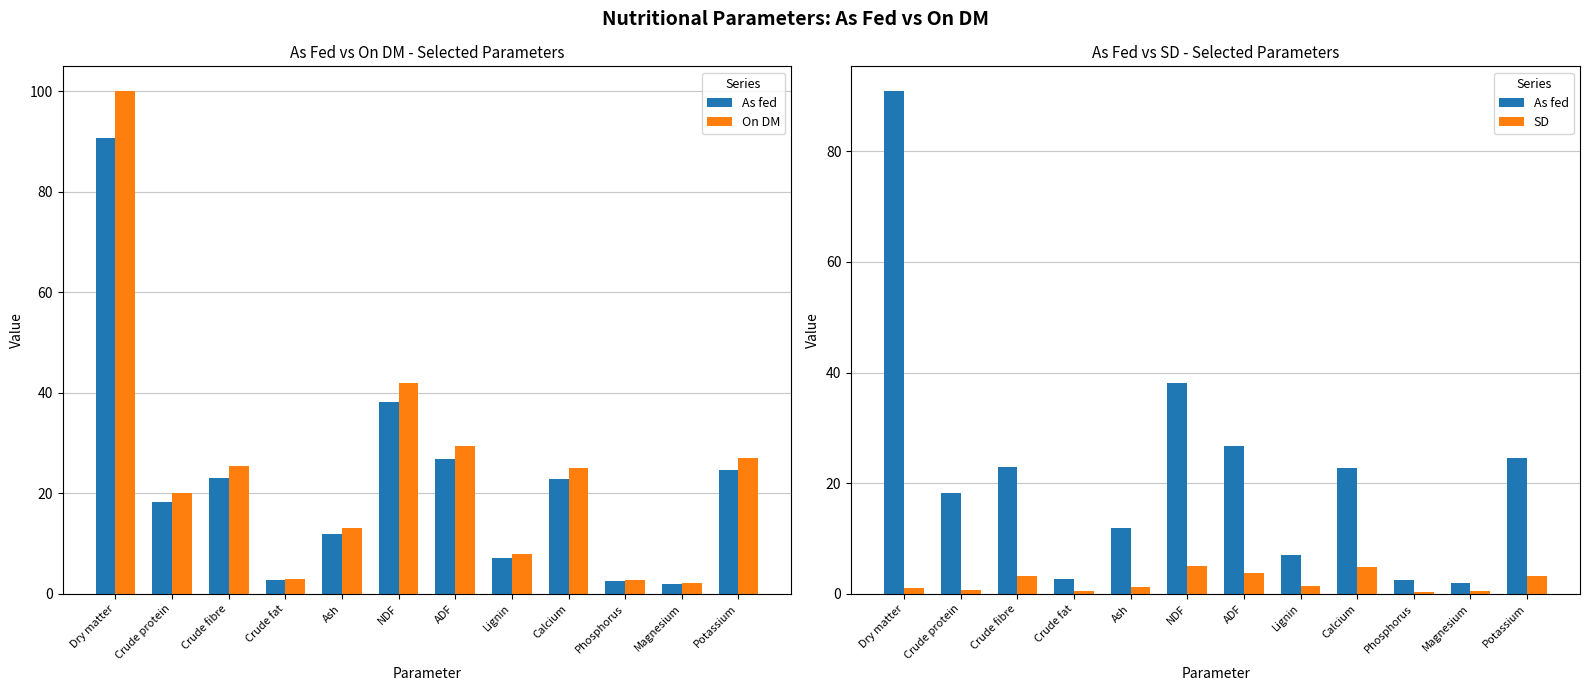

What is the smallest value displayed?

0.4